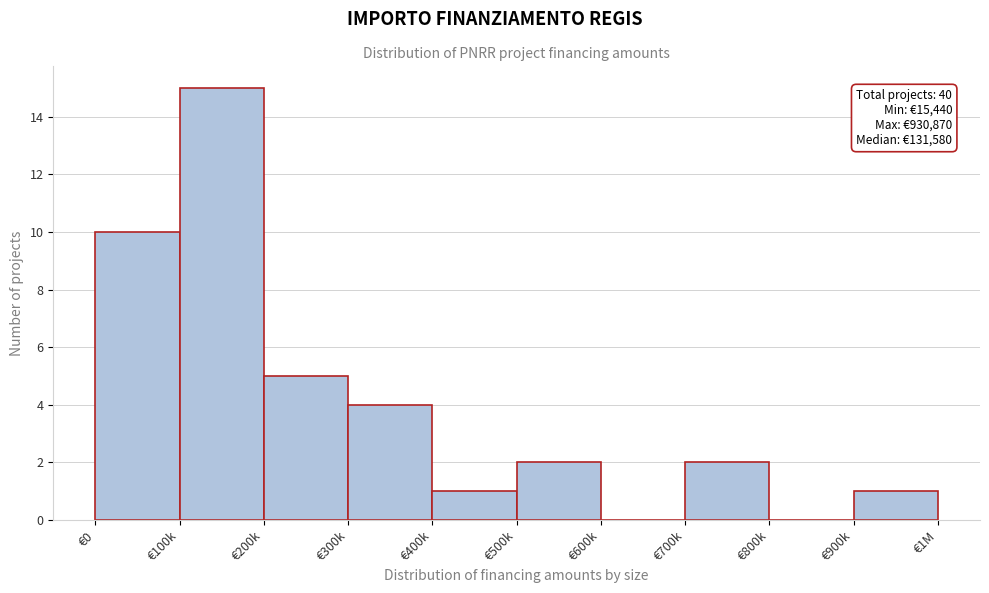

Reading left to right, what are all the values shown in this chart?

€0=10	€100k=15	€200k=5	€300k=4	€400k=1	€500k=2	€600k=0	€700k=2	€800k=0	€900k=1